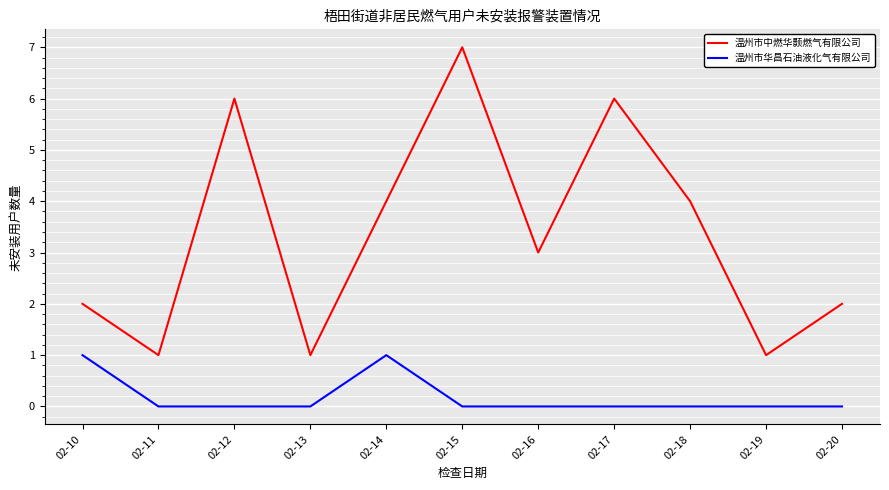

How many lines are shown in the chart?

2